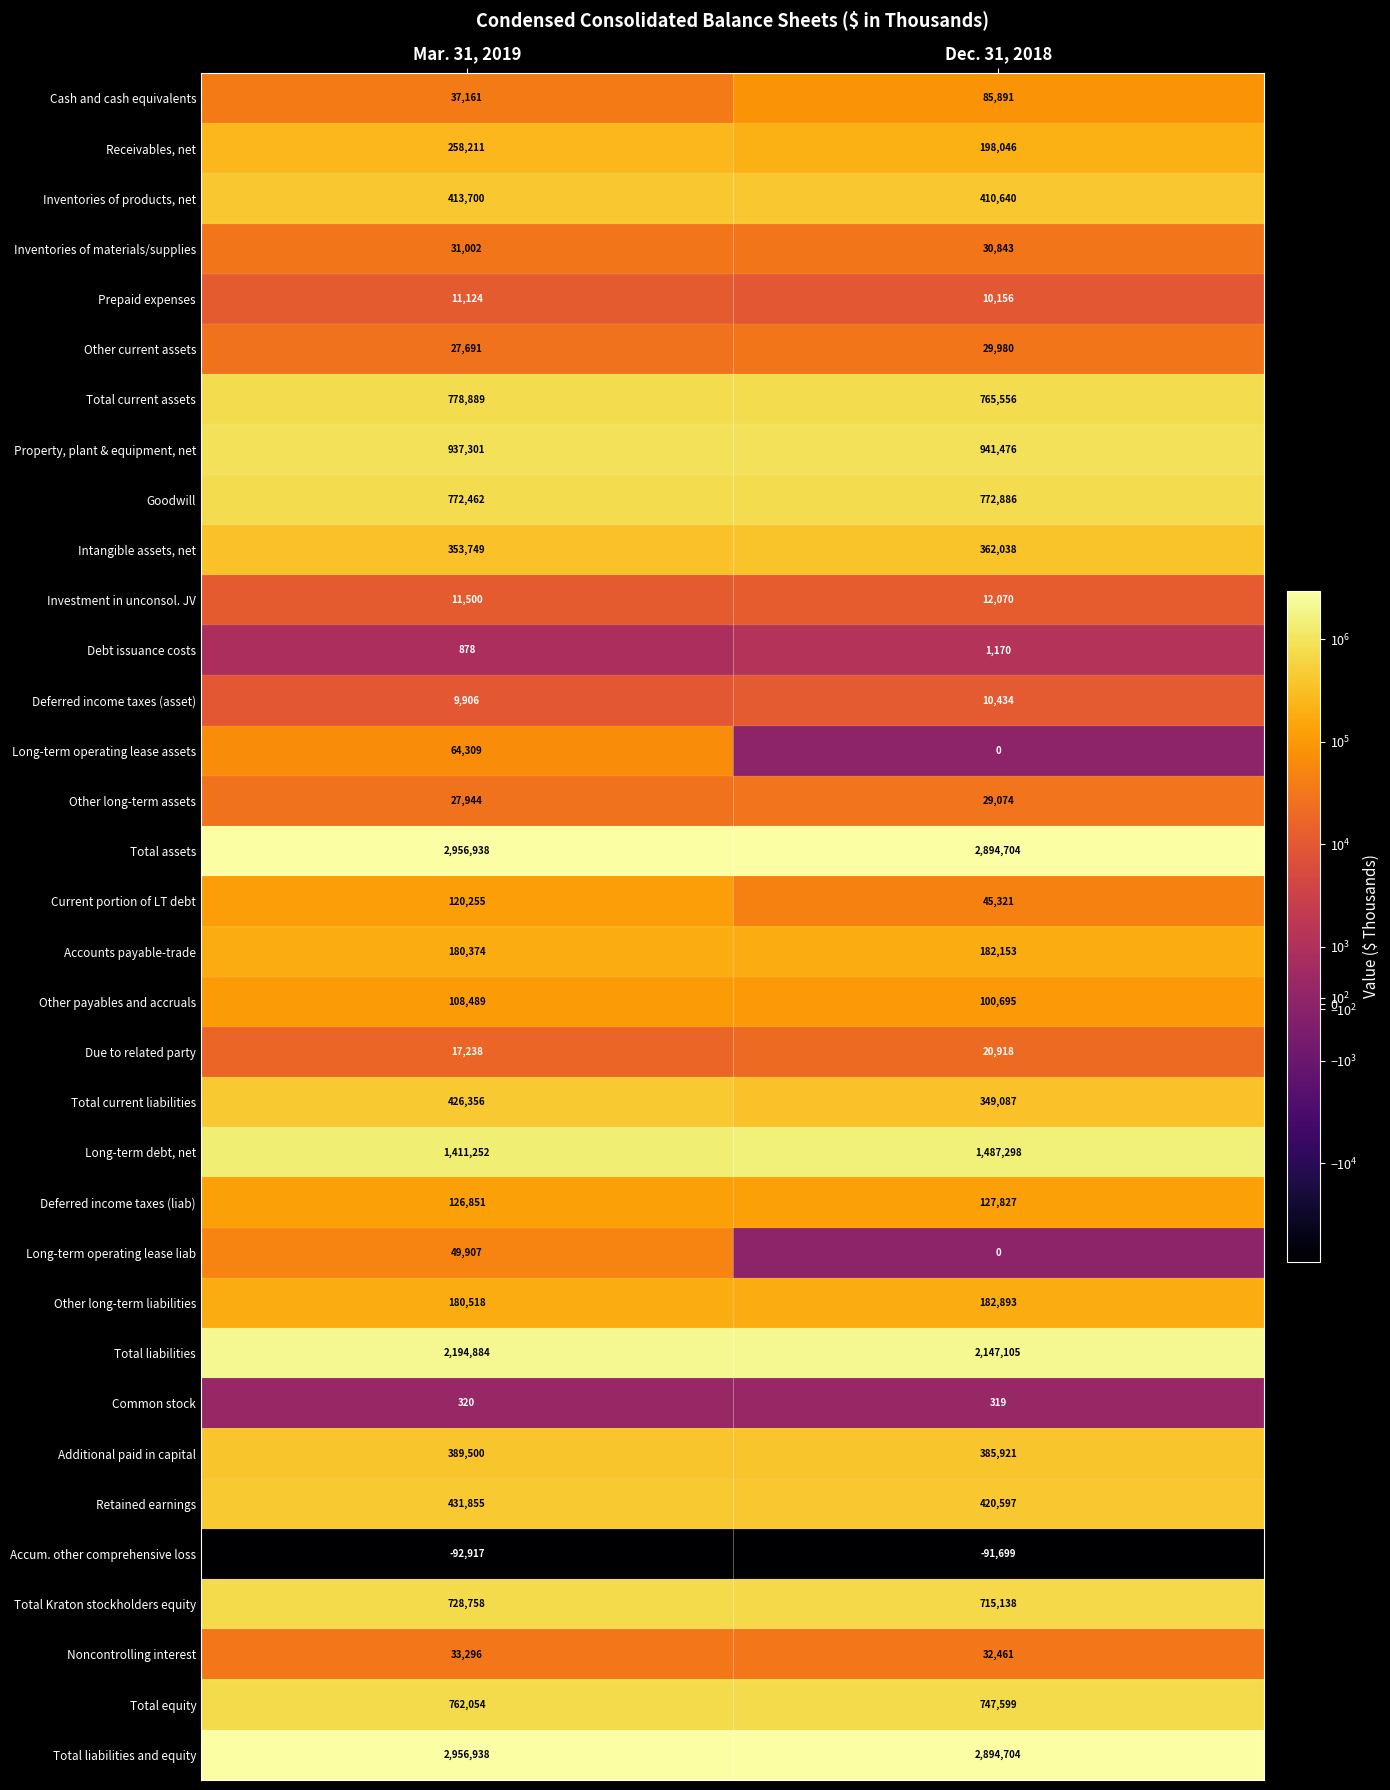

True or false: Total liabilities and equity has a value of 4361424 at Dec. 31, 2018.

False